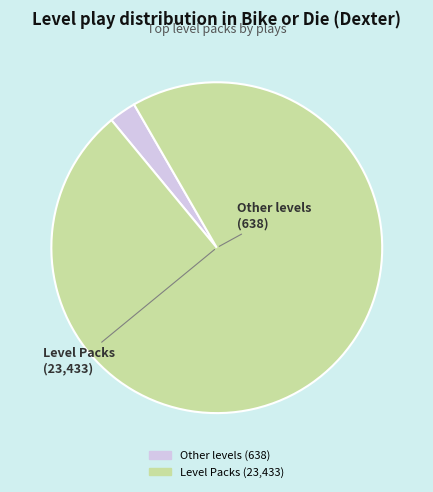

Does any single category account for the majority?

Yes